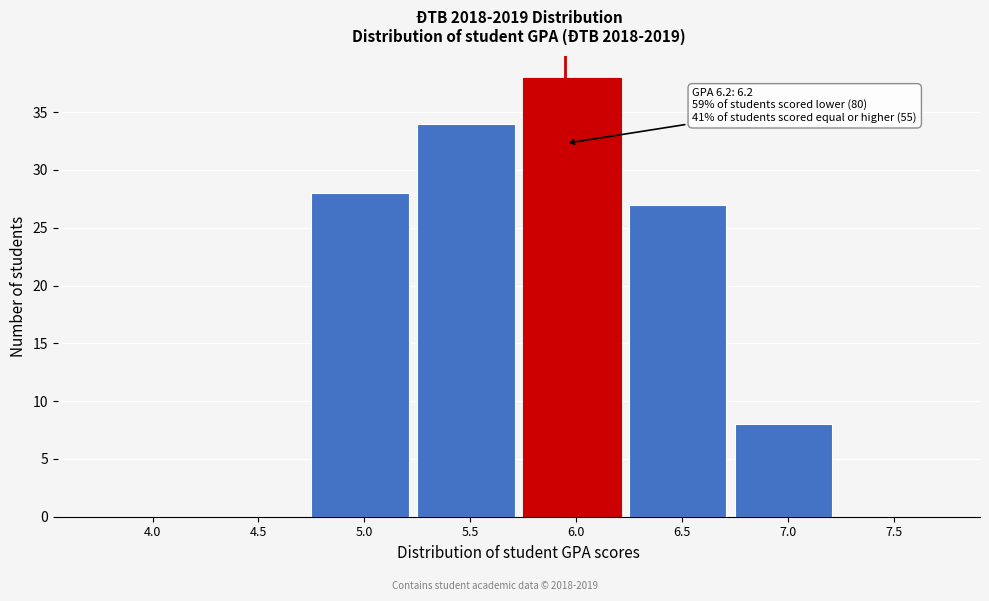

Reading left to right, extract all data points from this chart.

4.0=0	4.5=0	5.0=28	5.5=34	6.0=38	6.5=27	7.0=8	7.5=0